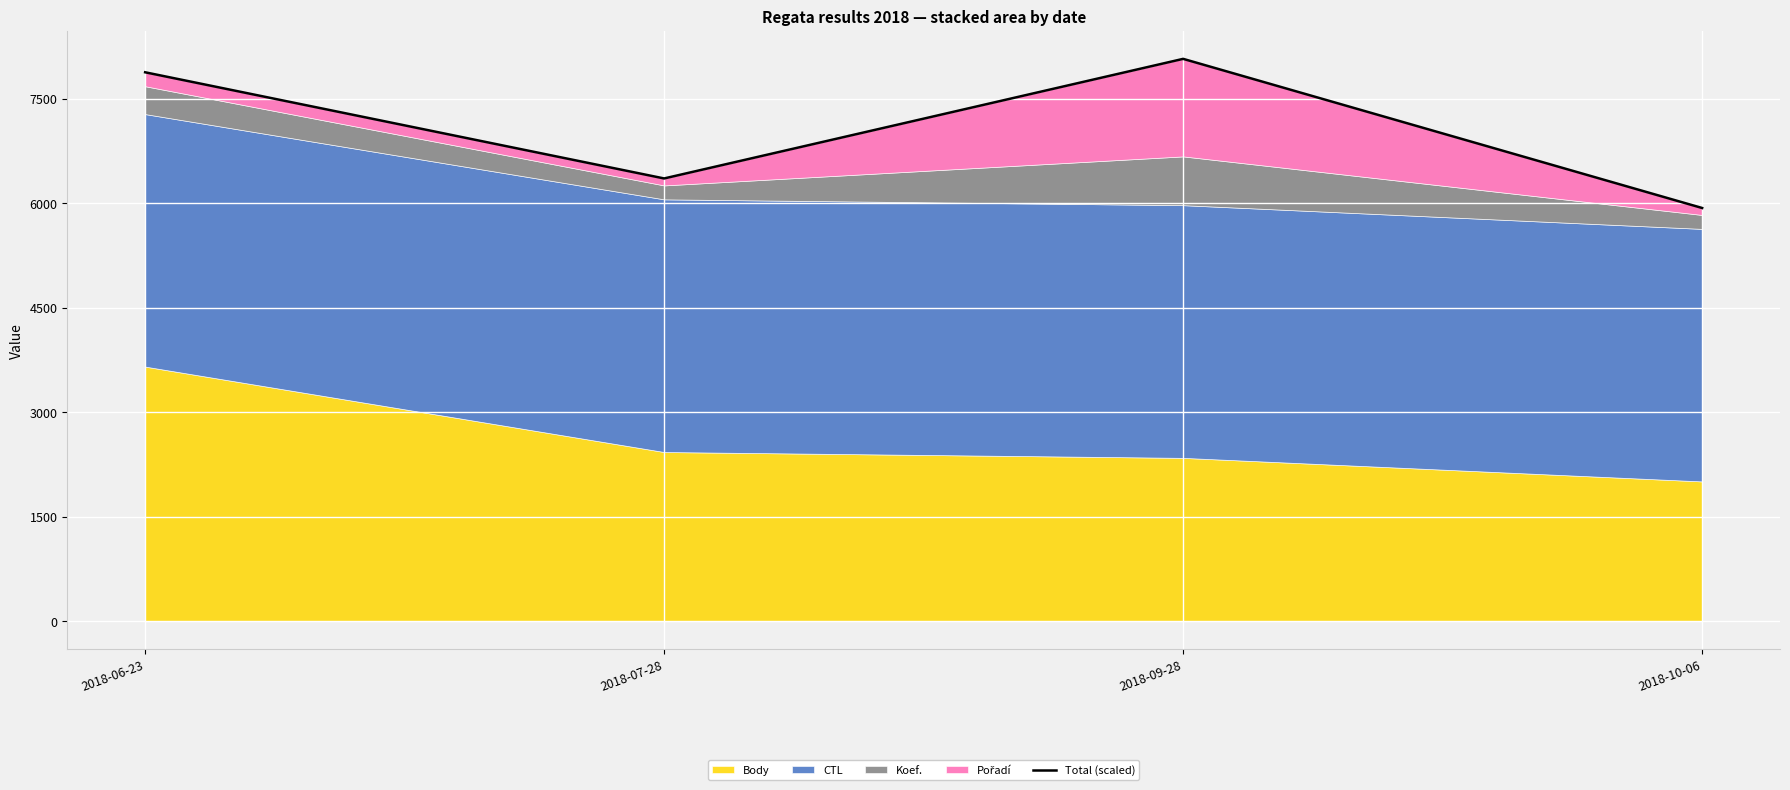

What is the change in value from 2018-07-28 to 2018-09-28?

+1716.5